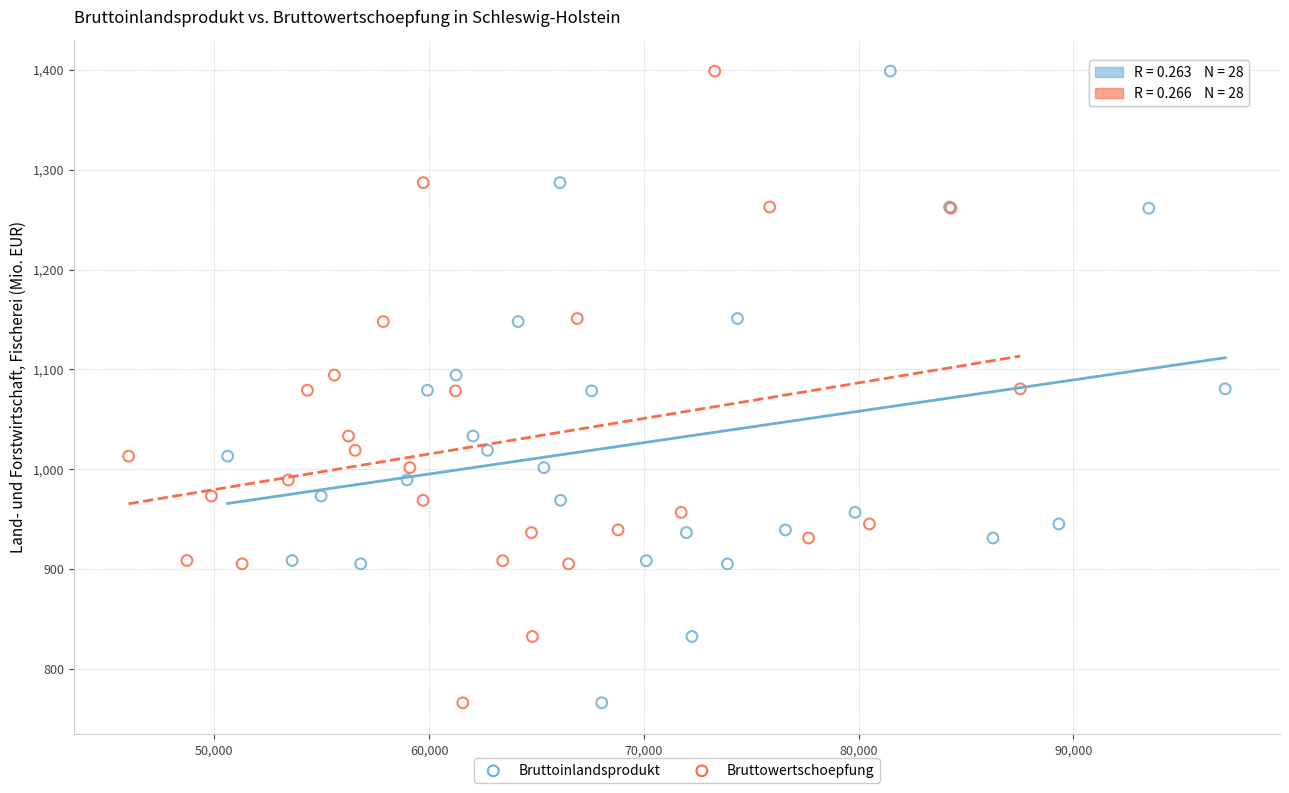

What are all the series names shown in the legend?

Bruttoinlandsprodukt, Bruttowertschoepfung